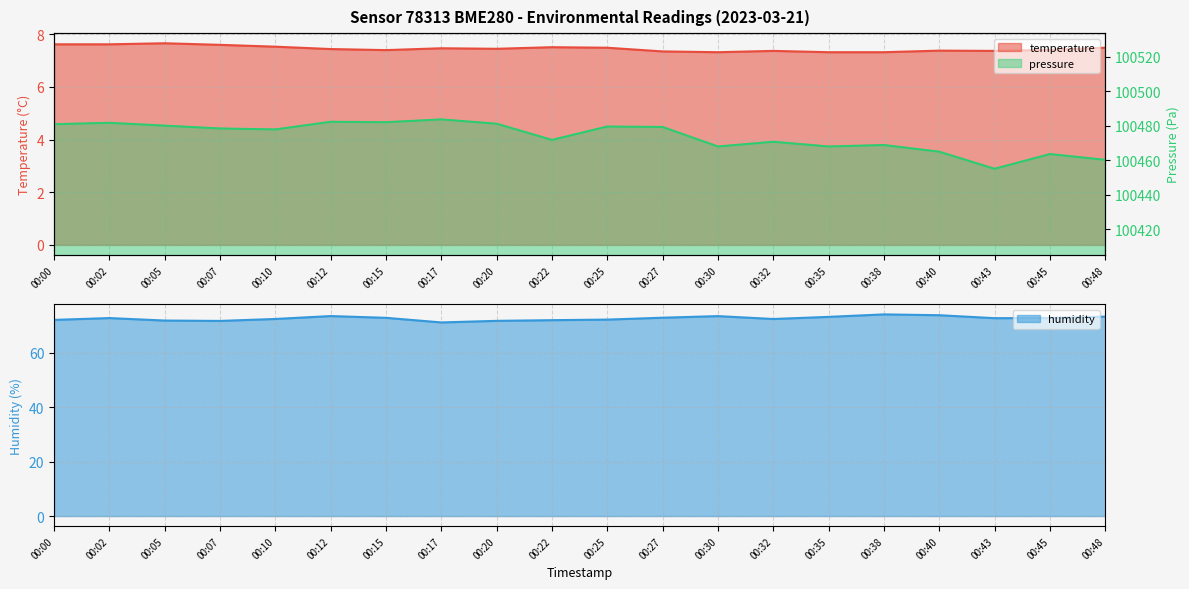

True or false: pressure_norm and temperature cross at least once.

False